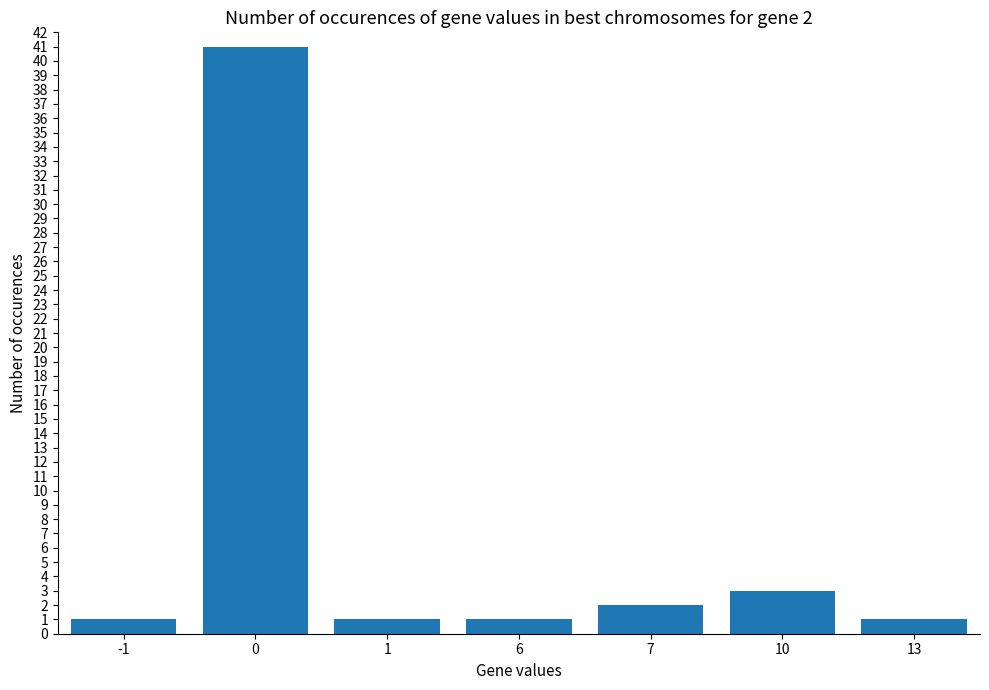

True or false: the data shows 41 at 0.

True